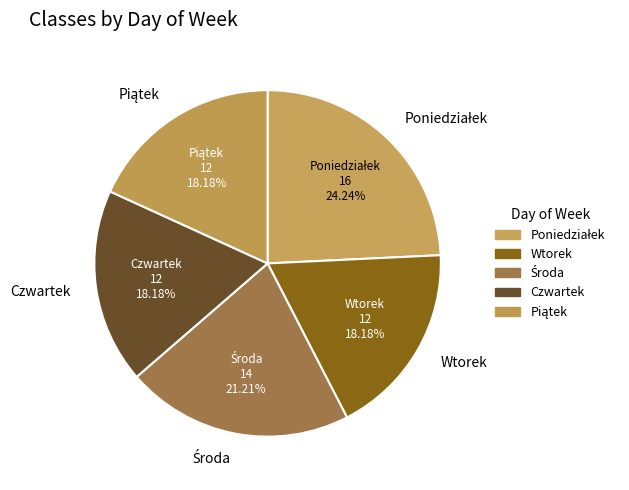

Does any single category account for the majority?

No